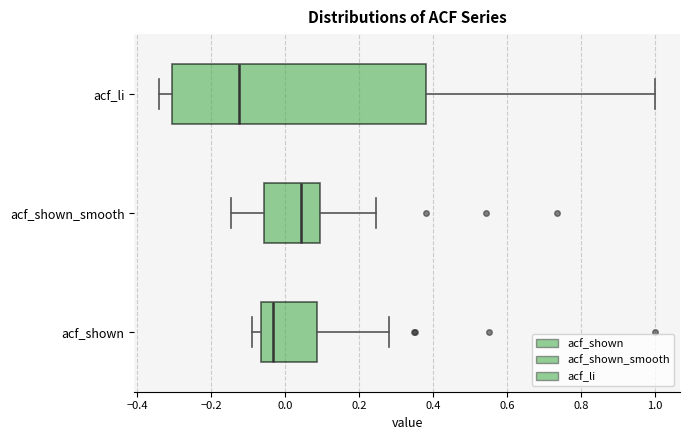

Reading bottom to top, transcribe this box plot: for each box, give where its median line is, the range the box spans, and where its two whiskers end, as read against the x-axis. The values are not printed on the chart, so give them approximately, as read against the axis.

acf_shown: median -0.04, box -0.06 to 0.08, whiskers -0.10 to 0.28
acf_shown_smooth: median 0.04, box -0.06 to 0.10, whiskers -0.14 to 0.24
acf_li: median -0.12, box -0.30 to 0.38, whiskers -0.34 to 1.00